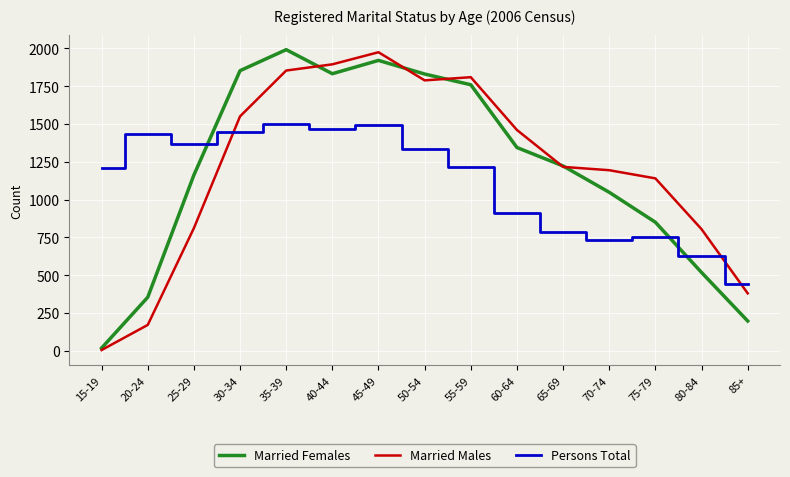

In Persons Total, how many points are lower than both neighbors (excluding endpoints)?

3